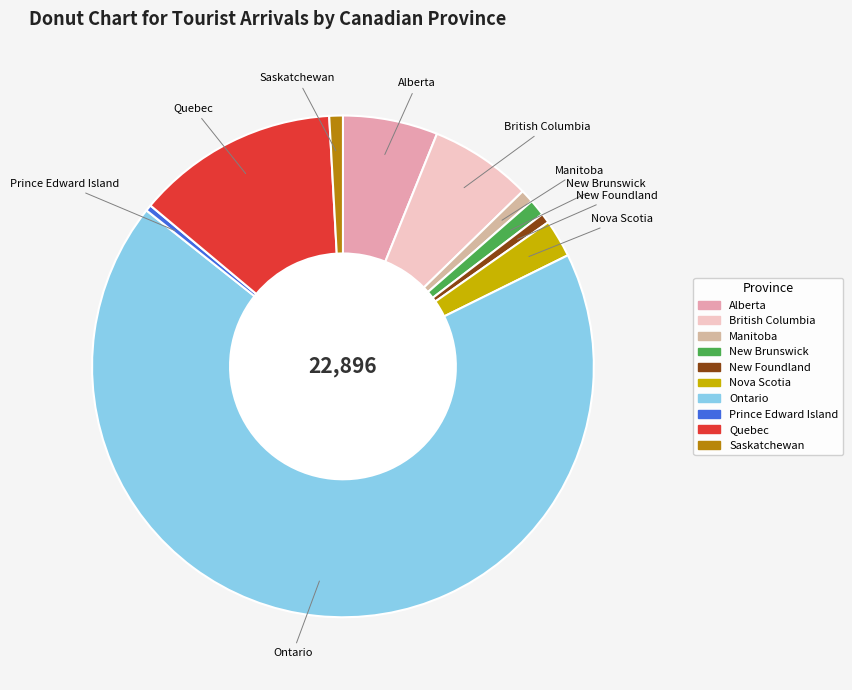

Approximately how many times larger is the value at Ontario compared to Alberta?

11.1